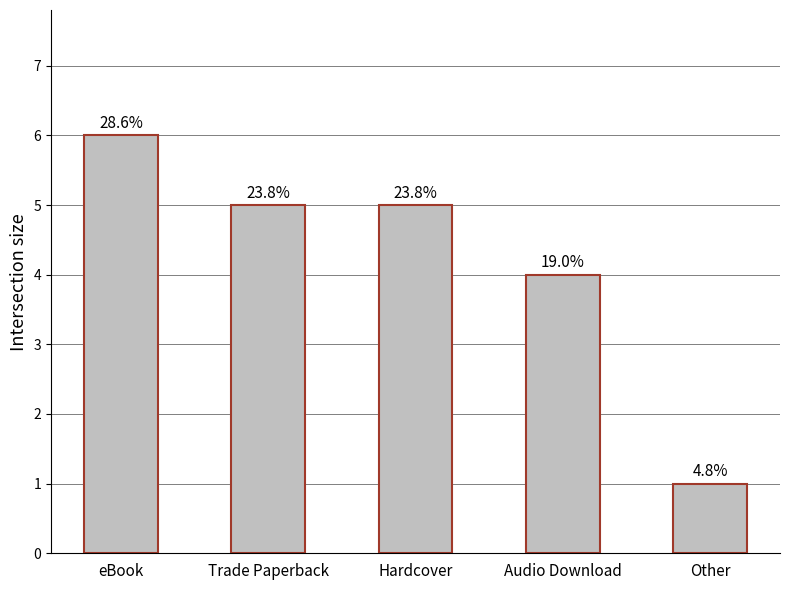

Are the bars horizontal?

No